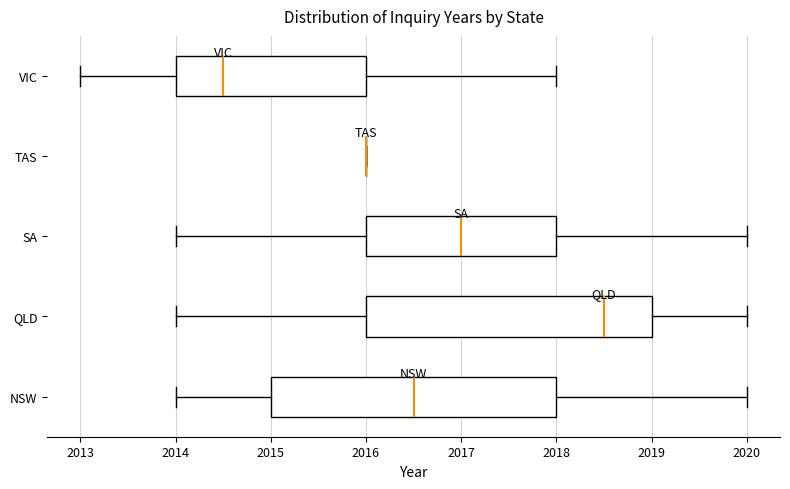

Reading bottom to top, read every box against the x-axis: the position of its median line, the range the box covers, and the ends of its whiskers. The values are not printed on the chart, so give them approximately, as read against the axis.

NSW: median 2016.5, box 2015.0 to 2018.0, whiskers 2014.0 to 2020.0
QLD: median 2018.5, box 2016.0 to 2019.0, whiskers 2014.0 to 2020.0
SA: median 2017.0, box 2016.0 to 2018.0, whiskers 2014.0 to 2020.0
TAS: box collapsed to a line at 2016.0, whiskers 2016.0 to 2016.0
VIC: median 2014.5, box 2014.0 to 2016.0, whiskers 2013.0 to 2018.0